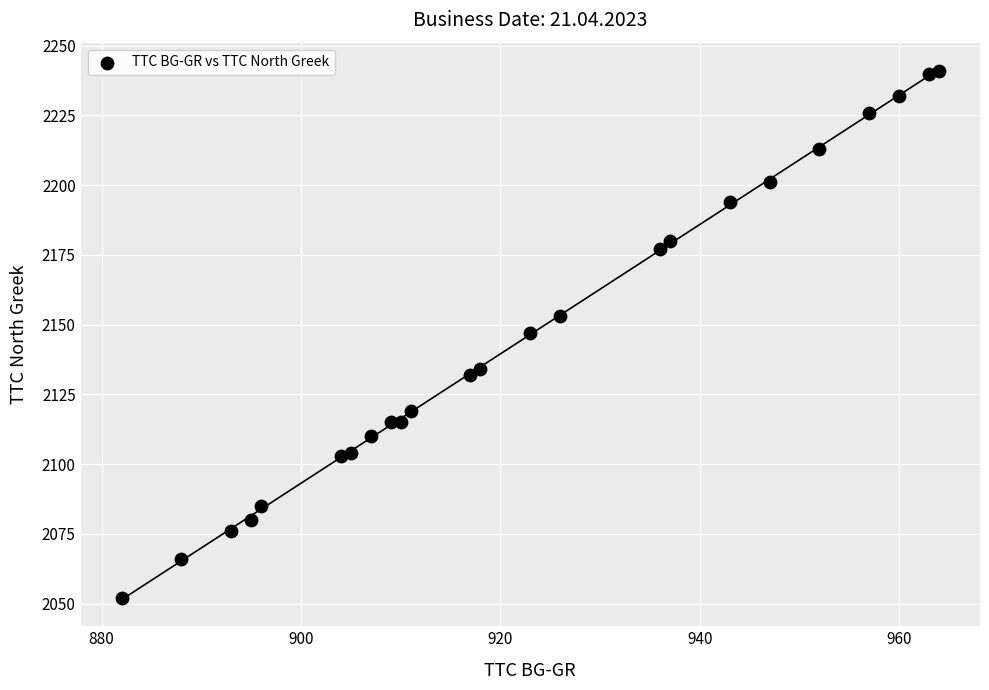

What is the range of Y values (max minus min)?

189